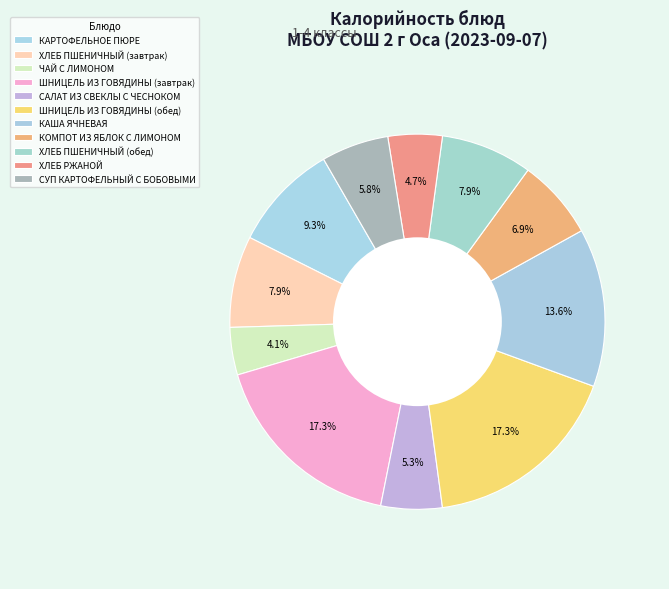

Count the number of slices in the pie.

11